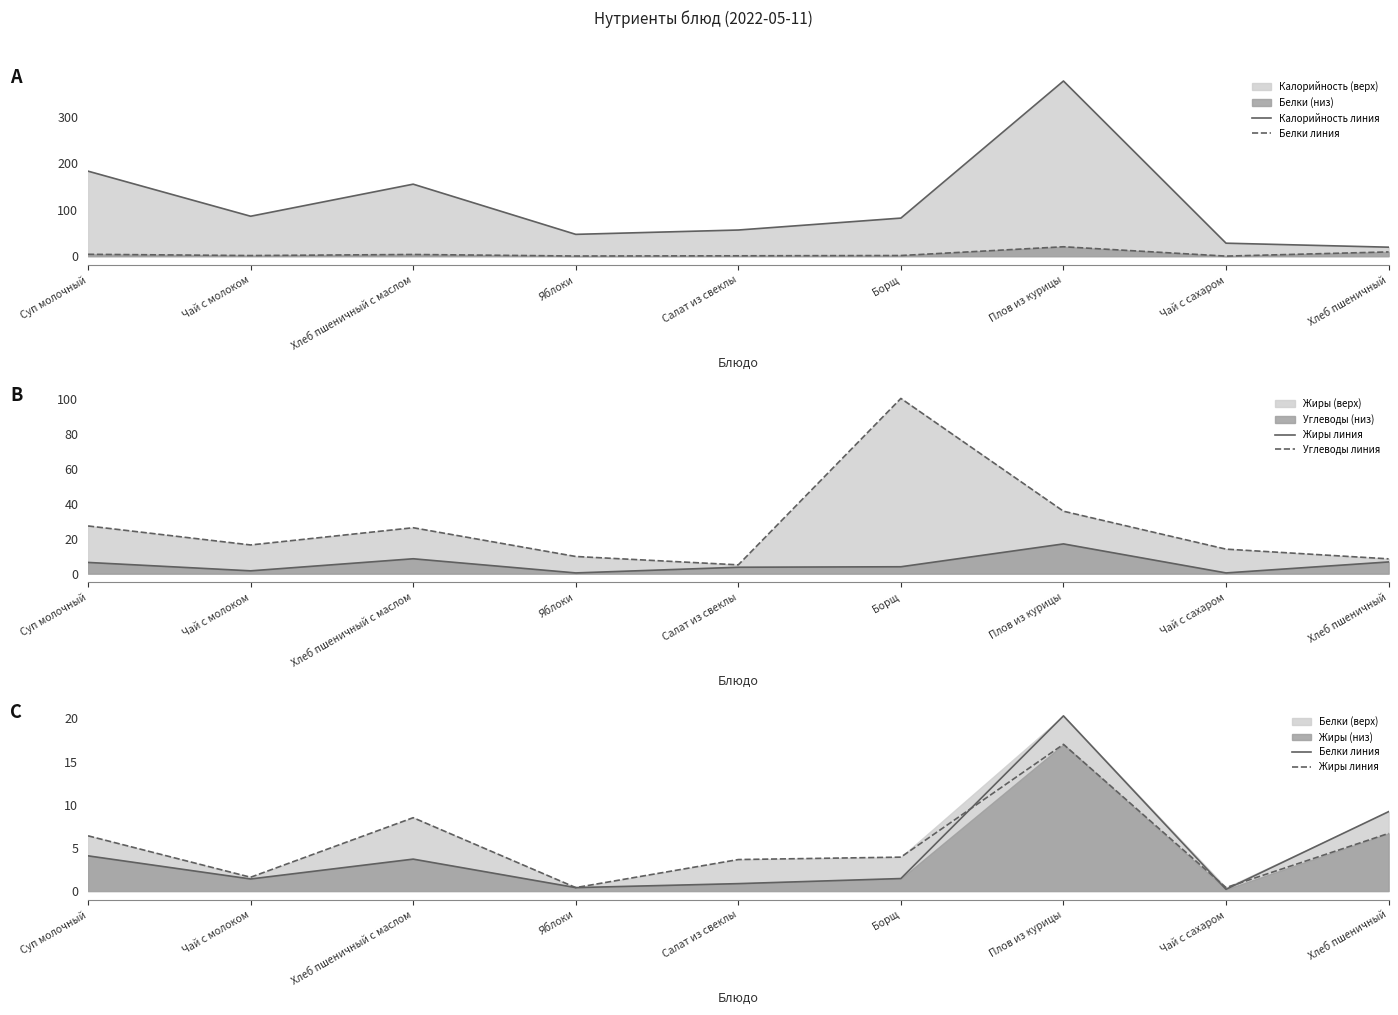

At which category is the sum across all series the highest?

Плов из курицы